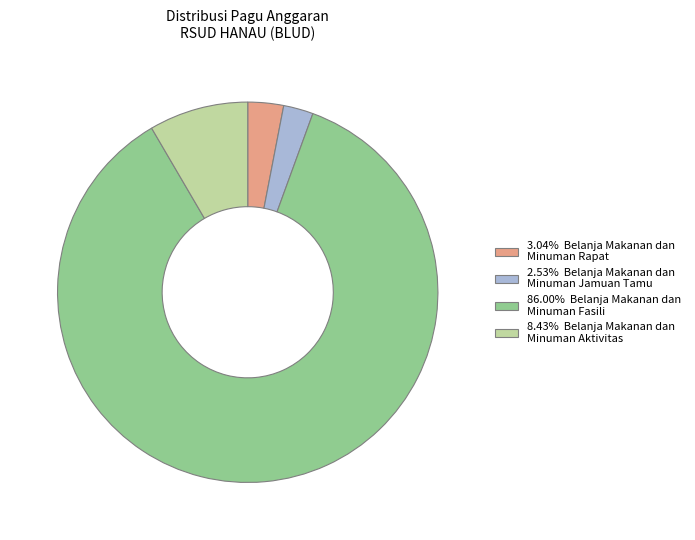

Is there any slice that represents more than half of the pie?

Yes